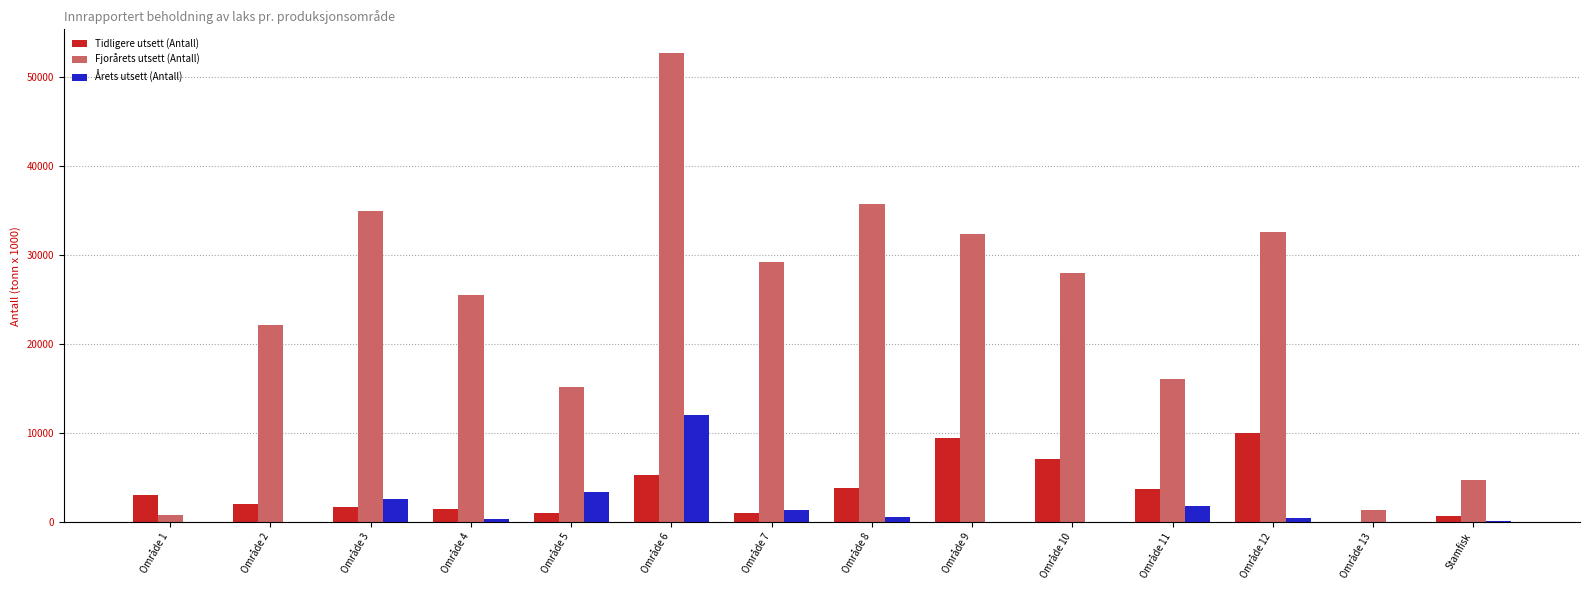

Is the value of Årets utsett (Antall) at Område 2 greater than the value of Tidligere utsett (Antall) at Område 8?

No